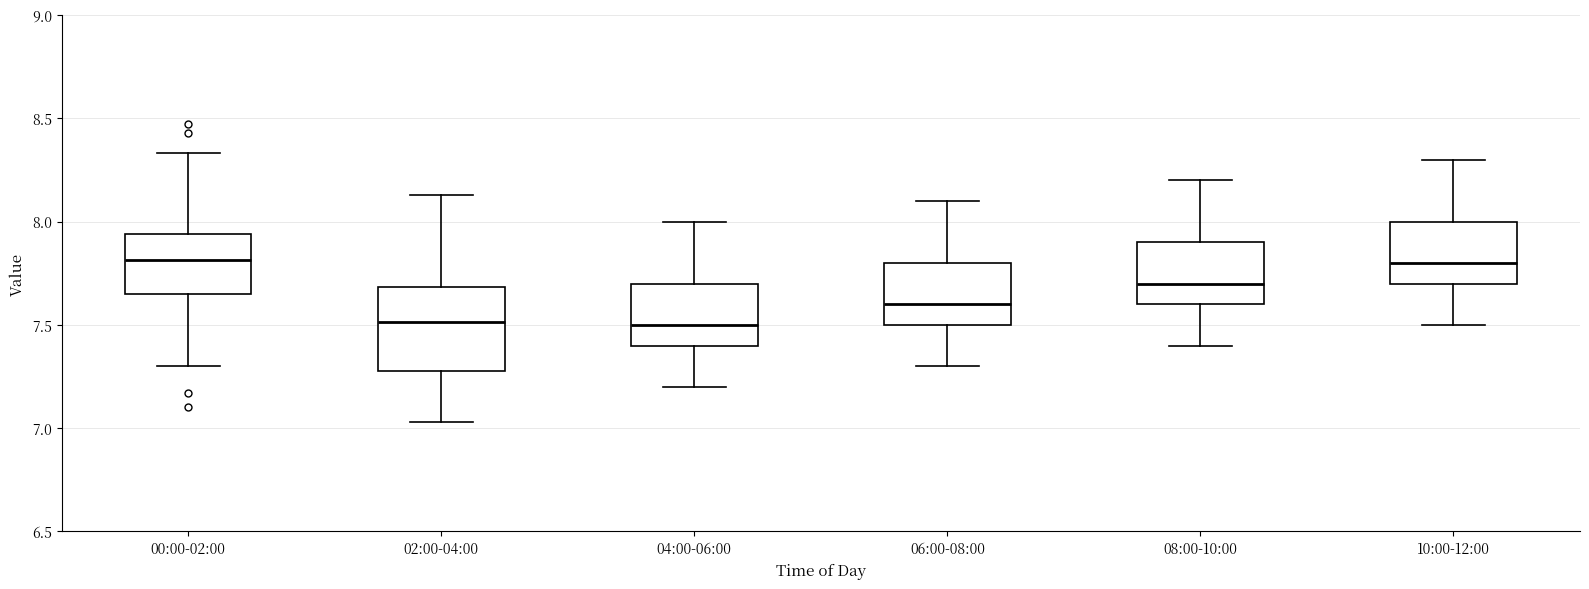

Which box is the tallest, from its lower edge to its upper edge?

02:00-04:00